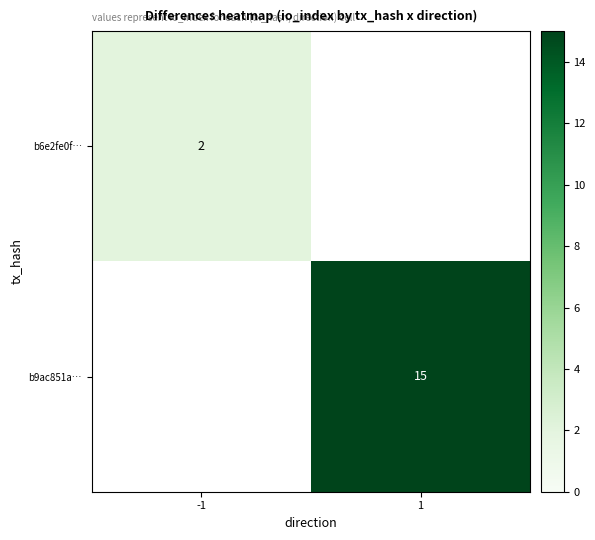

The value of b6e2fe0f… at -1 is 0. True or false?

False